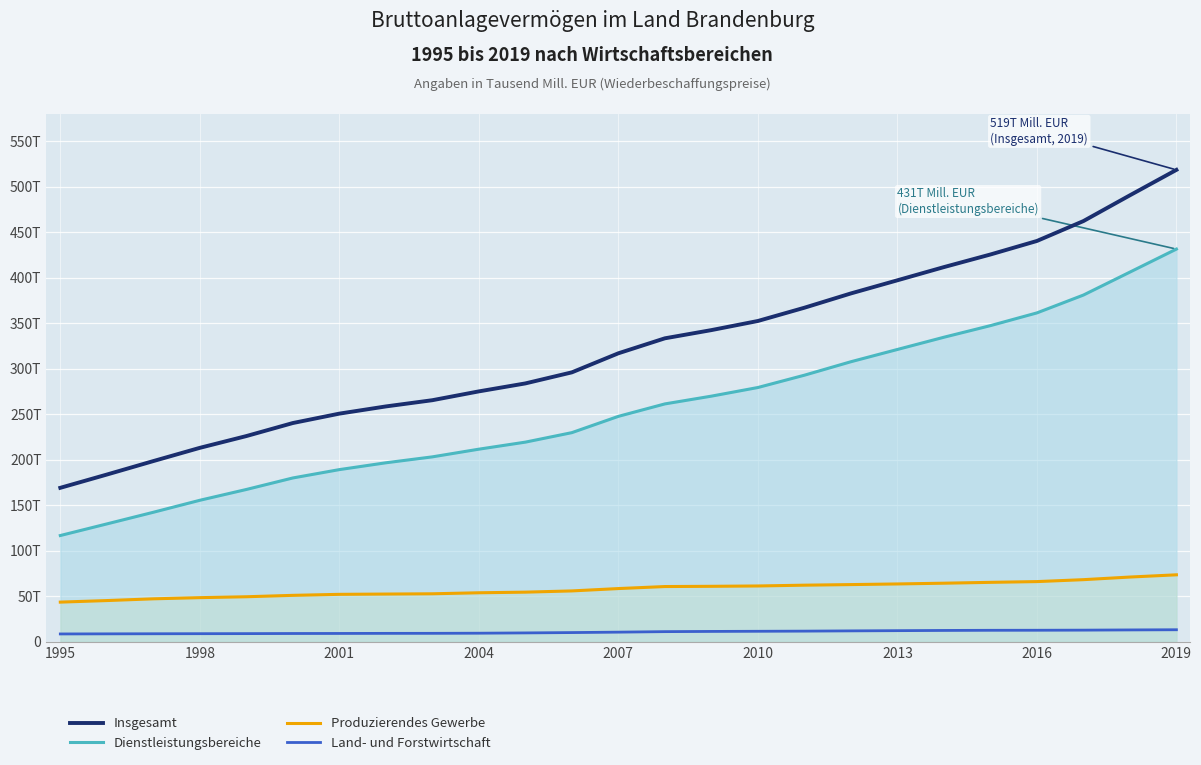

What are all the series names shown in the legend?

Insgesamt, Dienstleistungsbereiche, Produzierendes Gewerbe, Land- und Forstwirtschaft